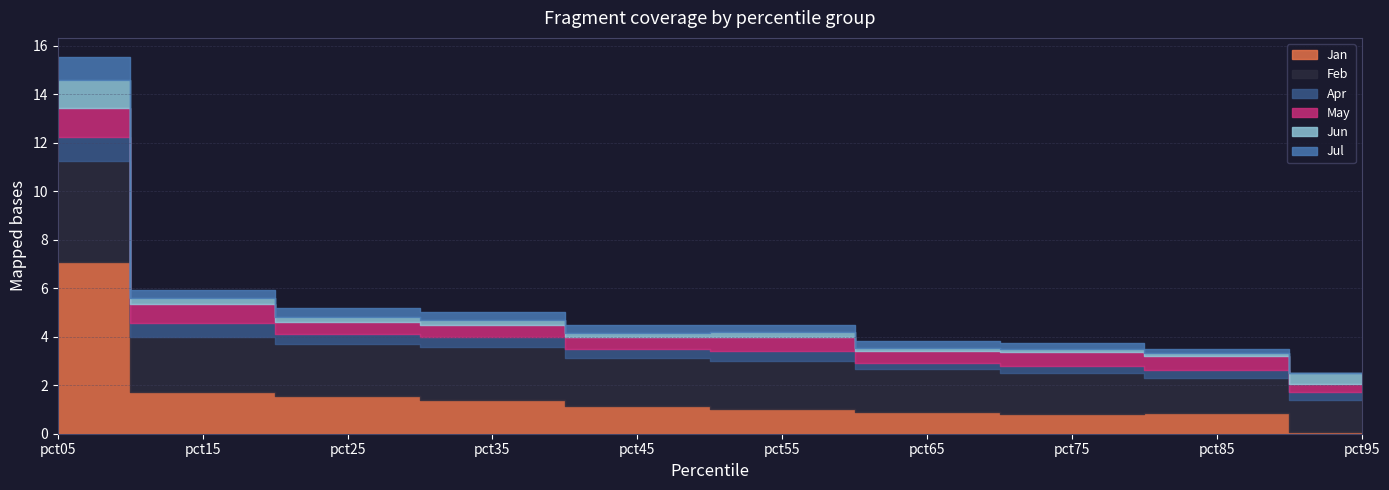

What are all the series names shown in the legend?

Jan, Feb, Apr, May, Jun, Jul